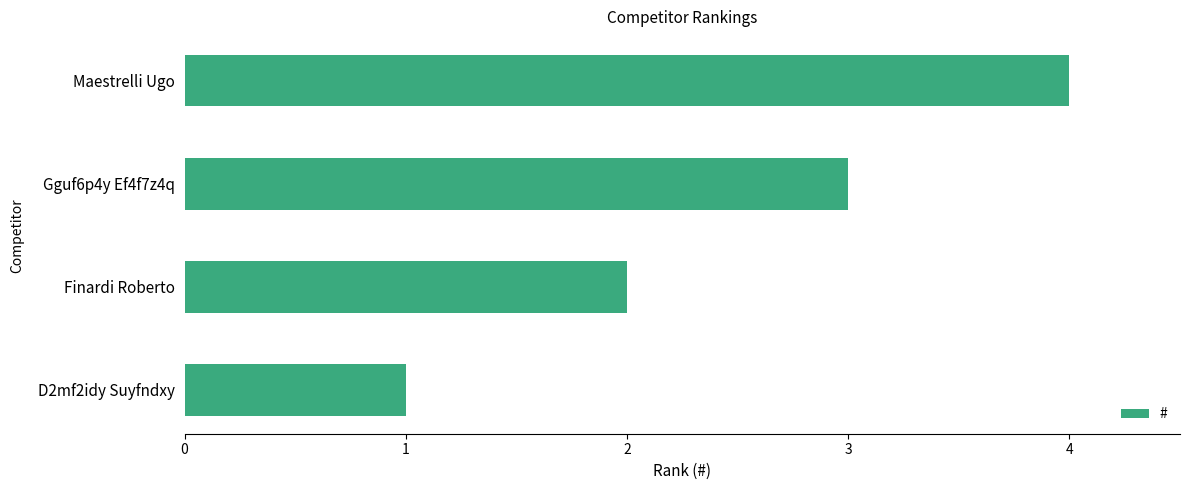

How many bars are there in total?

4